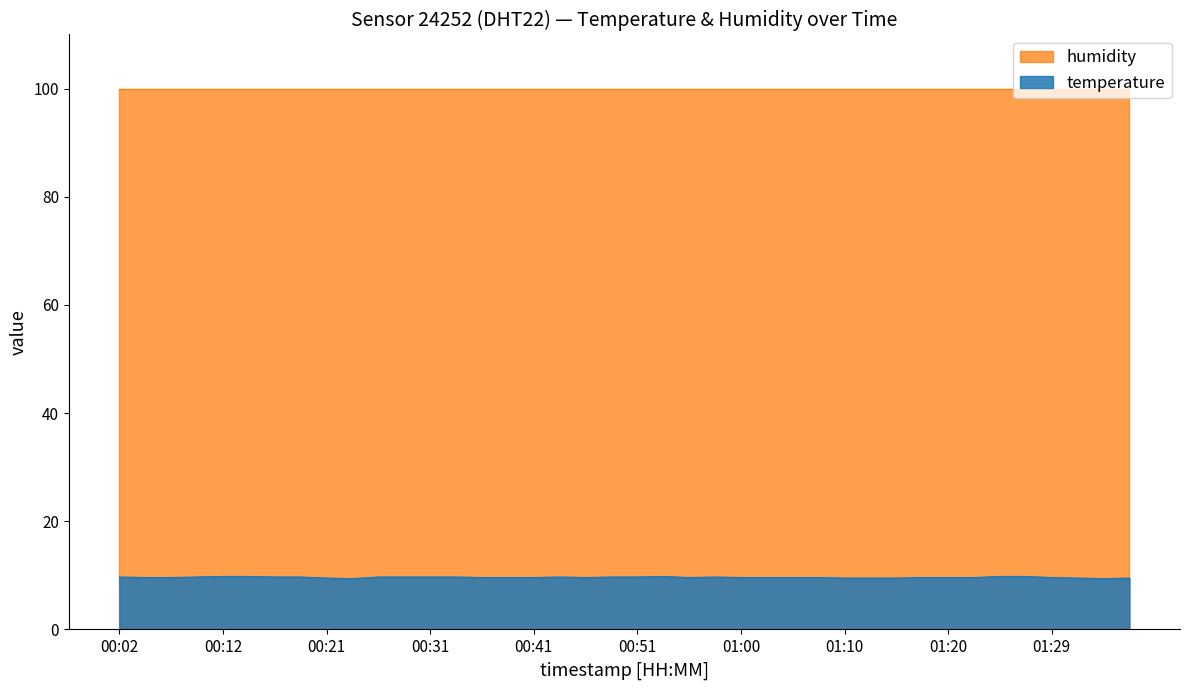

The chart shows a value of 15.2 at 00:53. True or false?

False